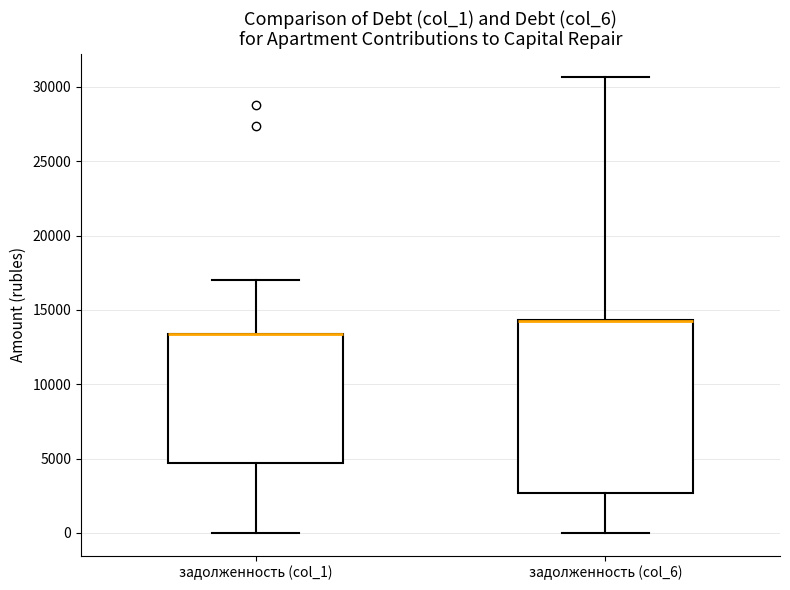

Reading left to right, transcribe this box plot: for each box, give where its median line is, the range the box spans, and where its two whiskers end, as read against the y-axis. The values are not printed on the chart, so give them approximately, as read against the axis.

задолженность (col_1): median 13500 (drawn on the box's upper edge), box 4500 to 13500, whiskers 0 to 17000
задолженность (col_6): median 14000 (drawn on the box's upper edge), box 2500 to 14500, whiskers 0 to 30500